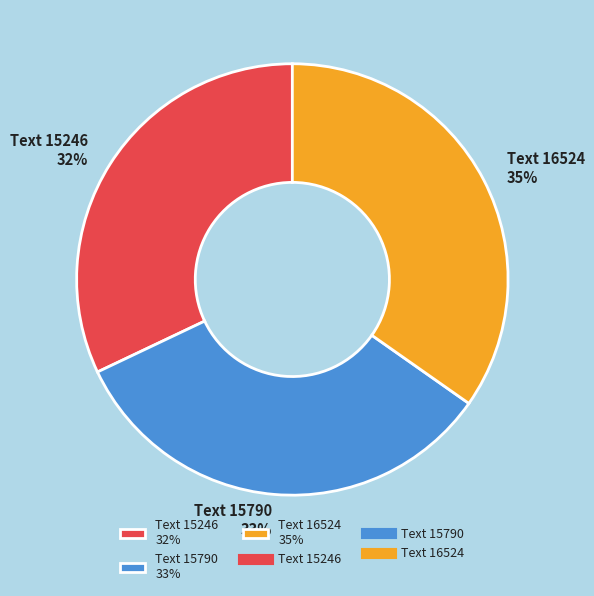

Rank the categories by value from lowest to highest.

Text 15246, Text 15790, Text 16524